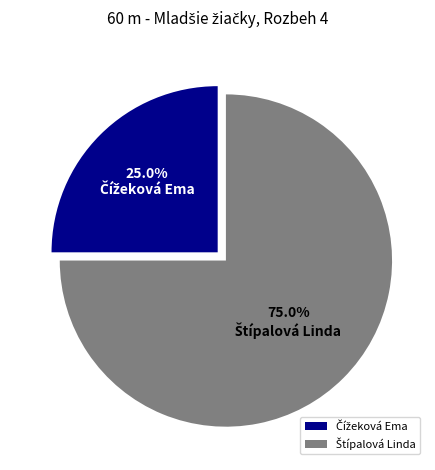

Does any single category account for the majority?

Yes